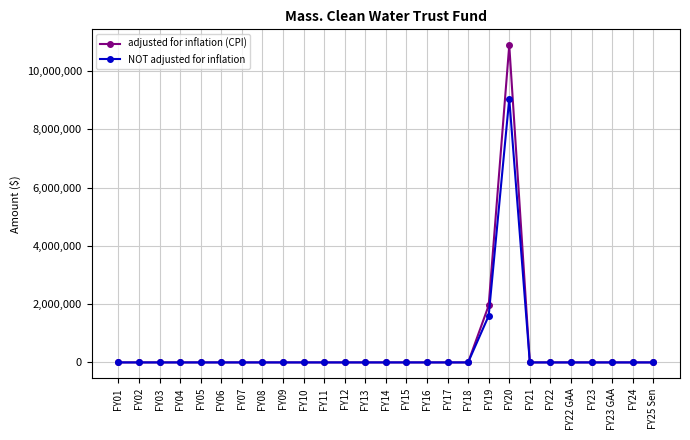

Reading left to right, list all the values displayed in this chart.

adjusted for inflation (CPI): 0	0	0	0	0	0	0	0	0	0	0	0	0	0	0	0	0	0	1954683	10884152	0	0	0	0	0	0	0
NOT adjusted for inflation: 0	0	0	0	0	0	0	0	0	0	0	0	0	0	0	0	0	0	1600000	9050000	0	0	0	0	0	0	0